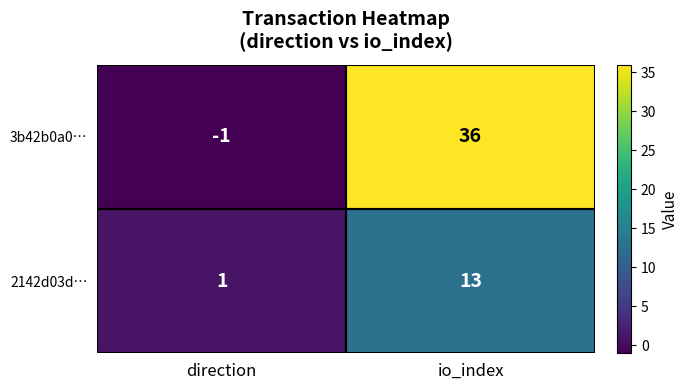

How many data points does each series have?

2